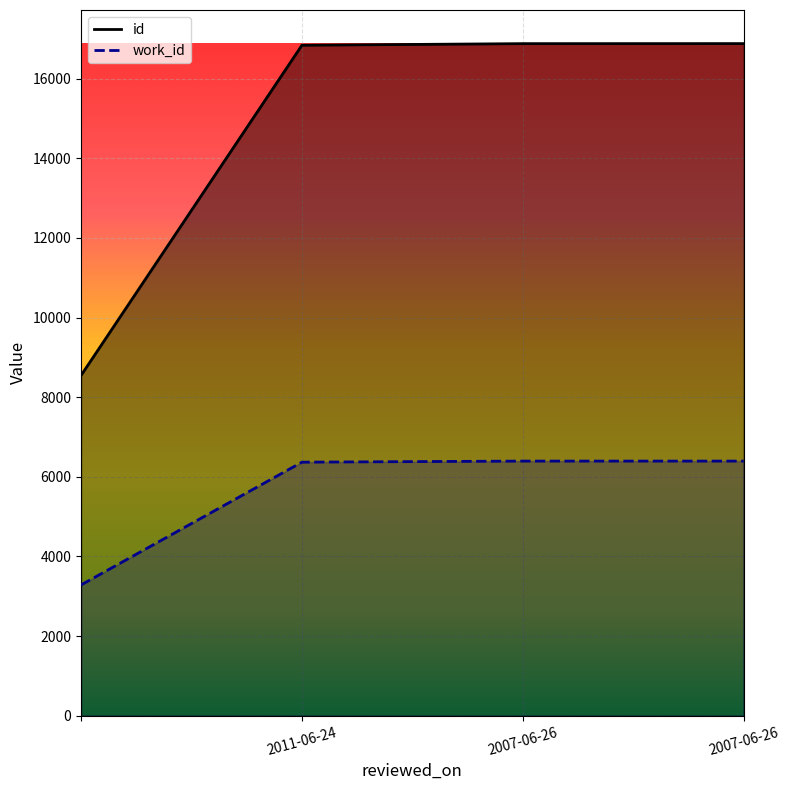

Reading left to right, list all the values displayed in this chart.

id: 8547	16841	16881	16882
work_id: 3285	6369	6396	6396